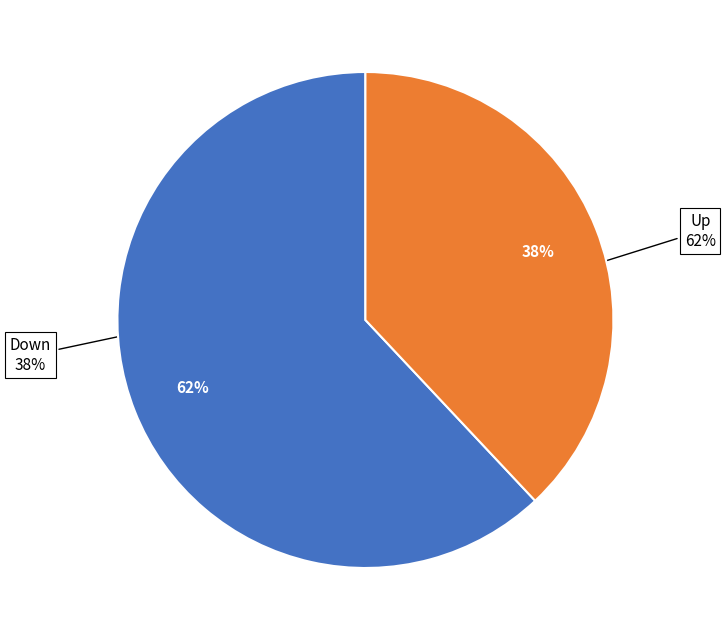

Which category has the smallest portion of the pie?

Down